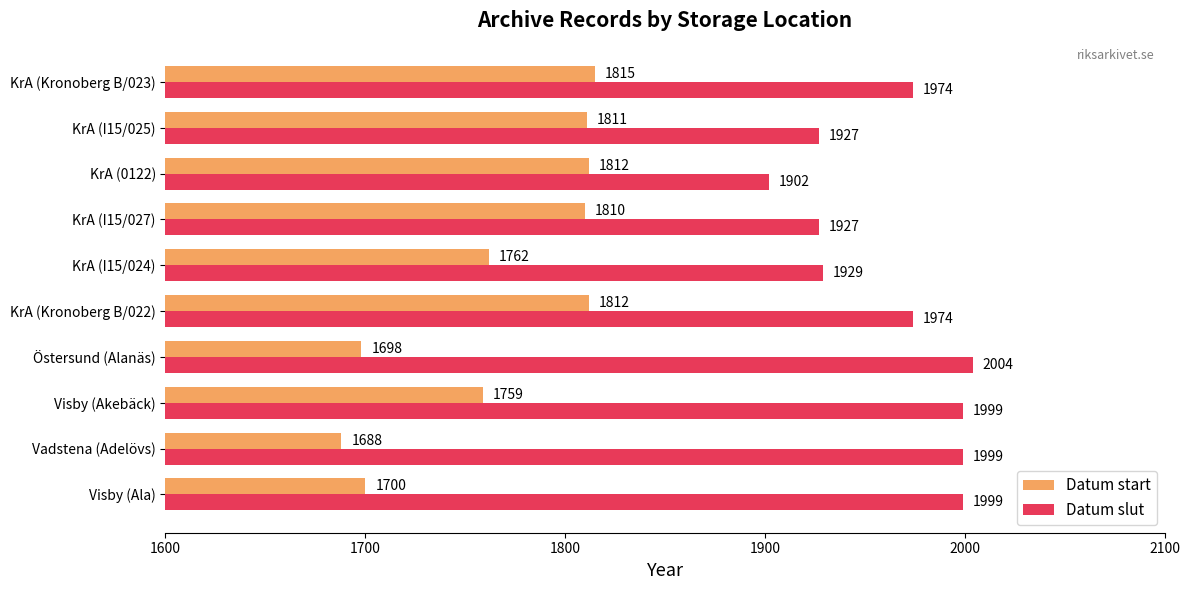

How many categories are shown in the chart?

10